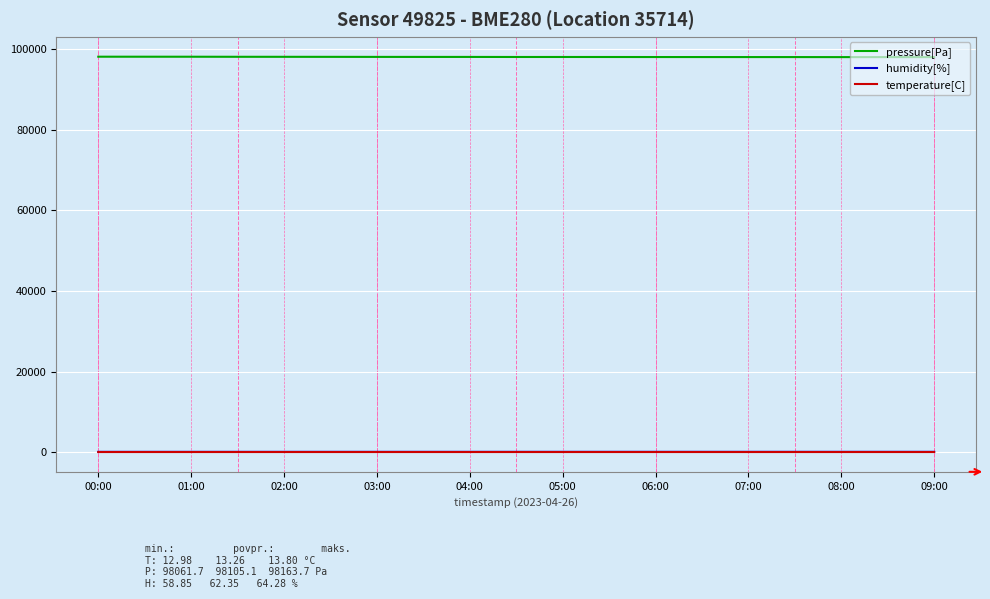

Which series has the largest total across all categories?

pressure[Pa]